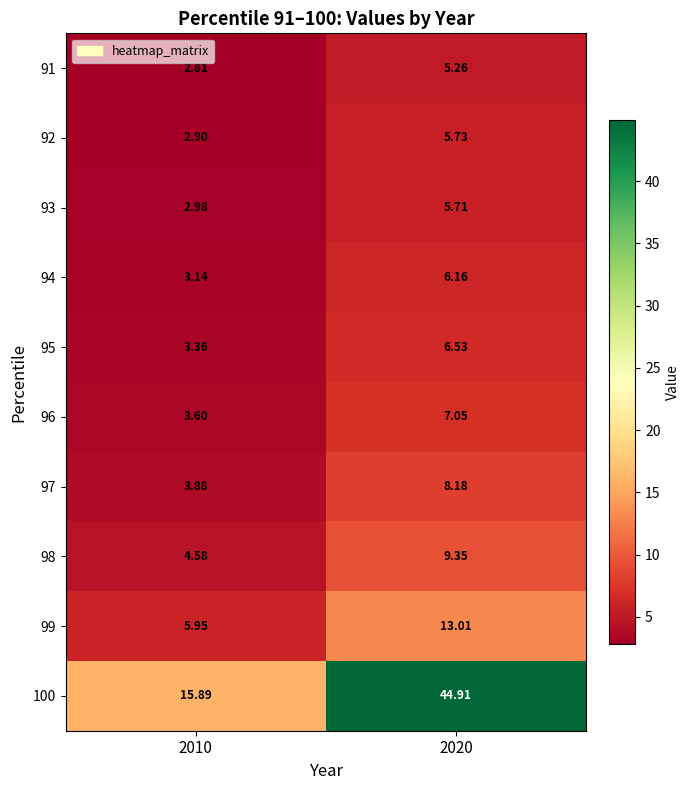

Is the value of 98 at 2020 greater than the value of 92 at 2010?

Yes